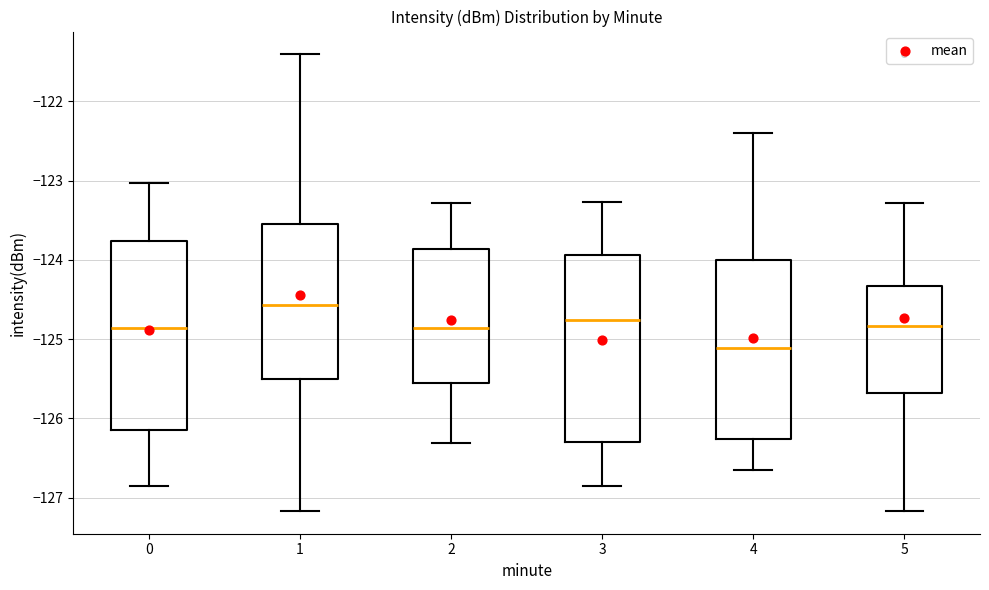

Which box's median line is the lowest?

4